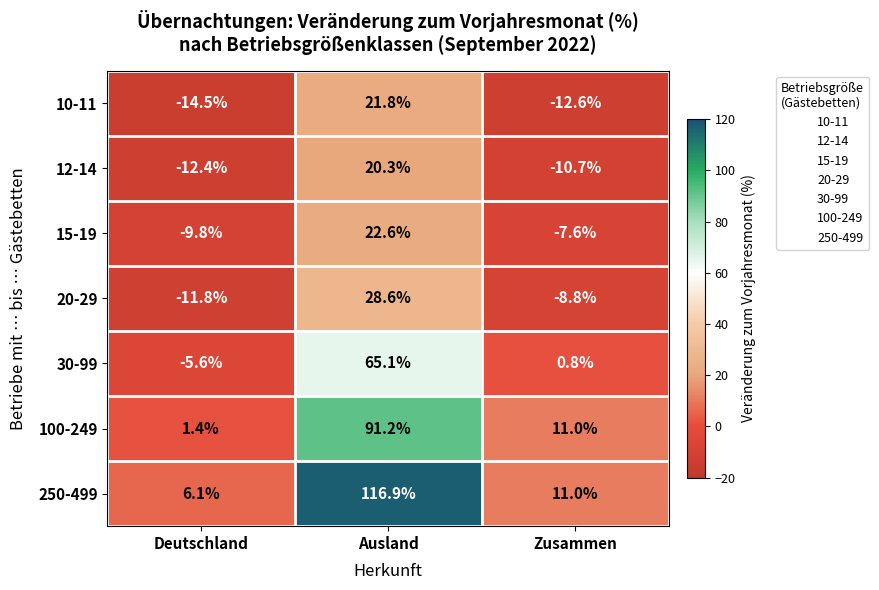

How many positive values does the 20-29 series have?

1